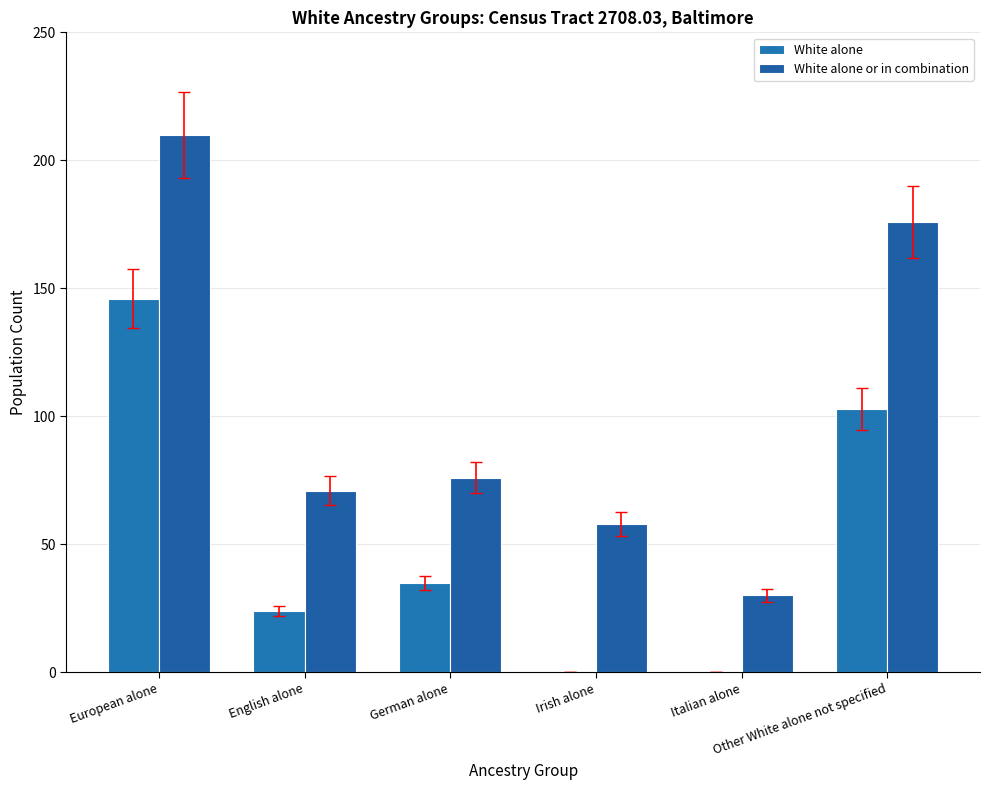

Is the value of White alone or in combination at German alone greater than the value of White alone at Irish alone?

Yes